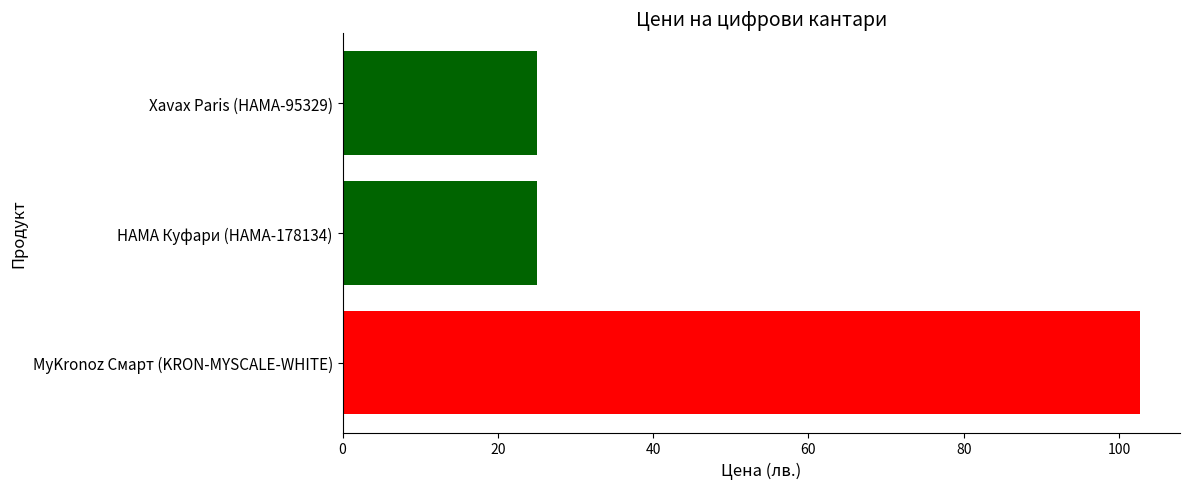

What position from the bottom is Xavax Paris (HAMA-95329)?

3